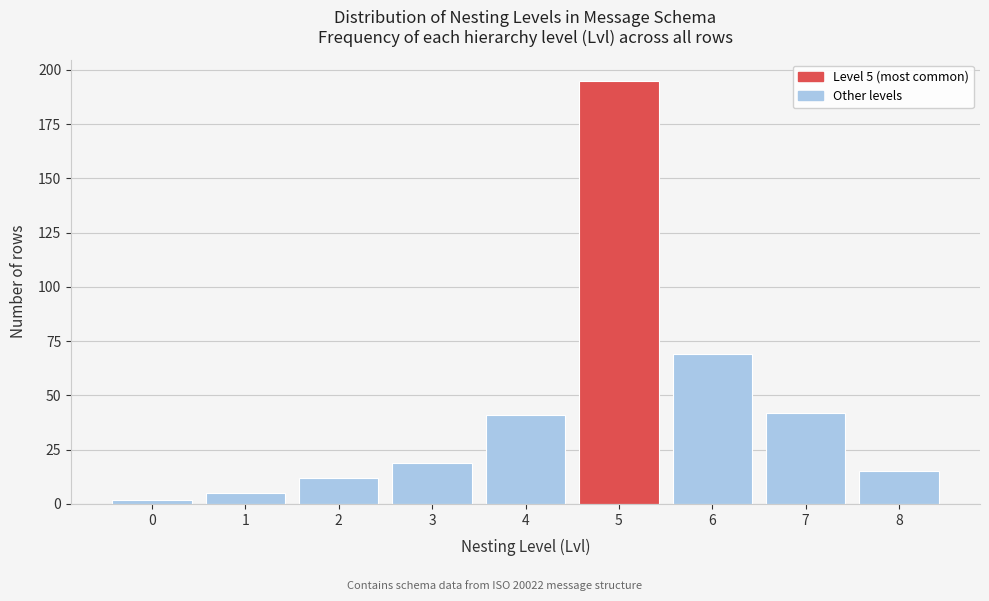

Reading left to right, what are all the values shown in this chart?

2	5	12	19	41	195	69	42	15